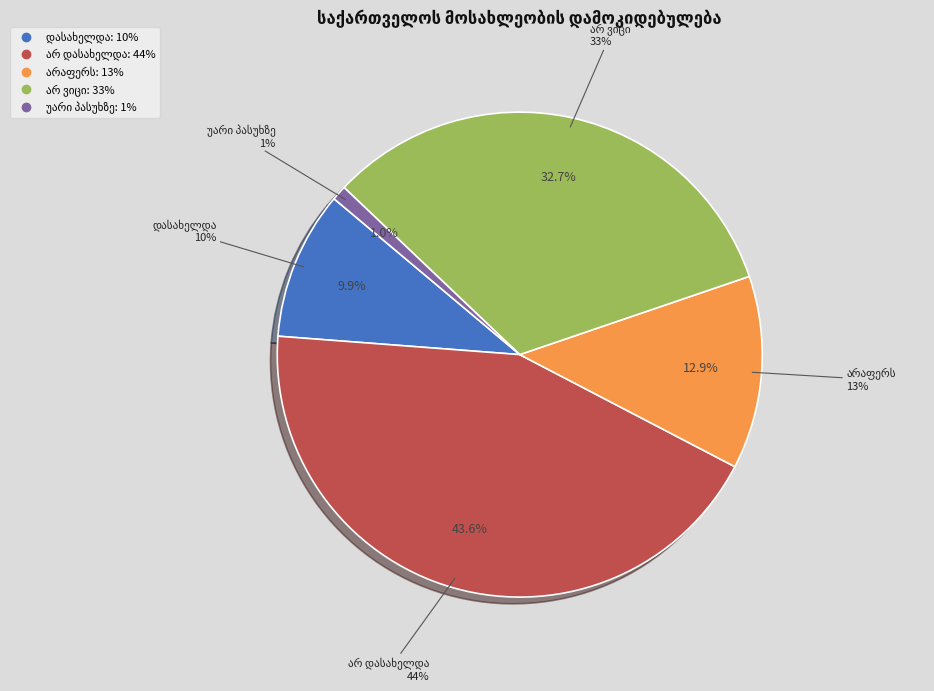

Is it true that უარი პასუხზე is 1% of the pie?

True